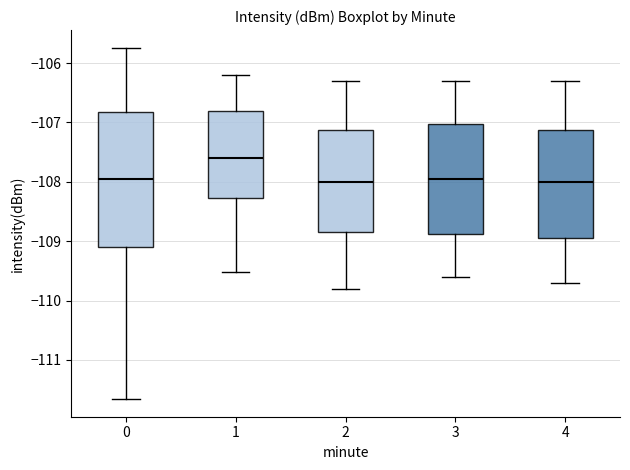

Reading left to right, transcribe this box plot: for each box, give where its median line is, the range the box spans, and where its two whiskers end, as read against the y-axis. The values are not printed on the chart, so give them approximately, as read against the axis.

0: median -108.0, box -109.1 to -106.8, whiskers -111.7 to -105.7
1: median -107.6, box -108.3 to -106.8, whiskers -109.5 to -106.2
2: median -108.0, box -108.8 to -107.1, whiskers -109.8 to -106.3
3: median -107.9, box -108.9 to -107.0, whiskers -109.6 to -106.3
4: median -108.0, box -108.9 to -107.1, whiskers -109.7 to -106.3